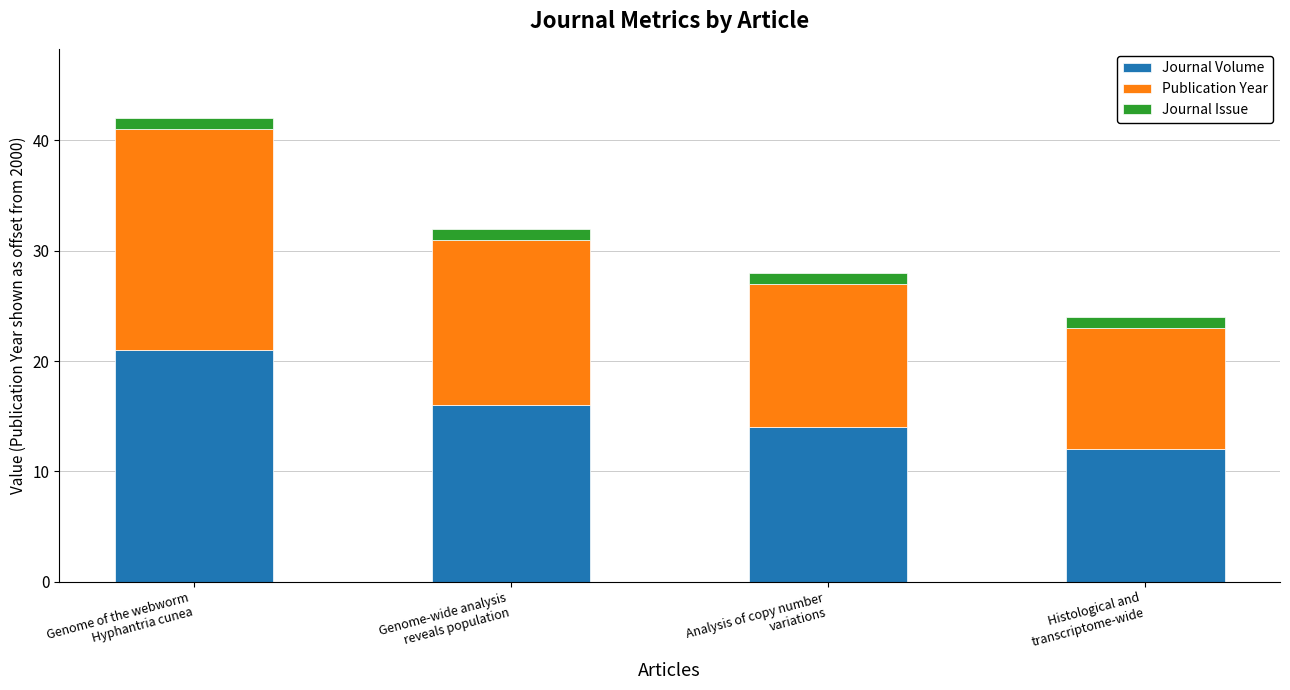

Are the bars horizontal?

No